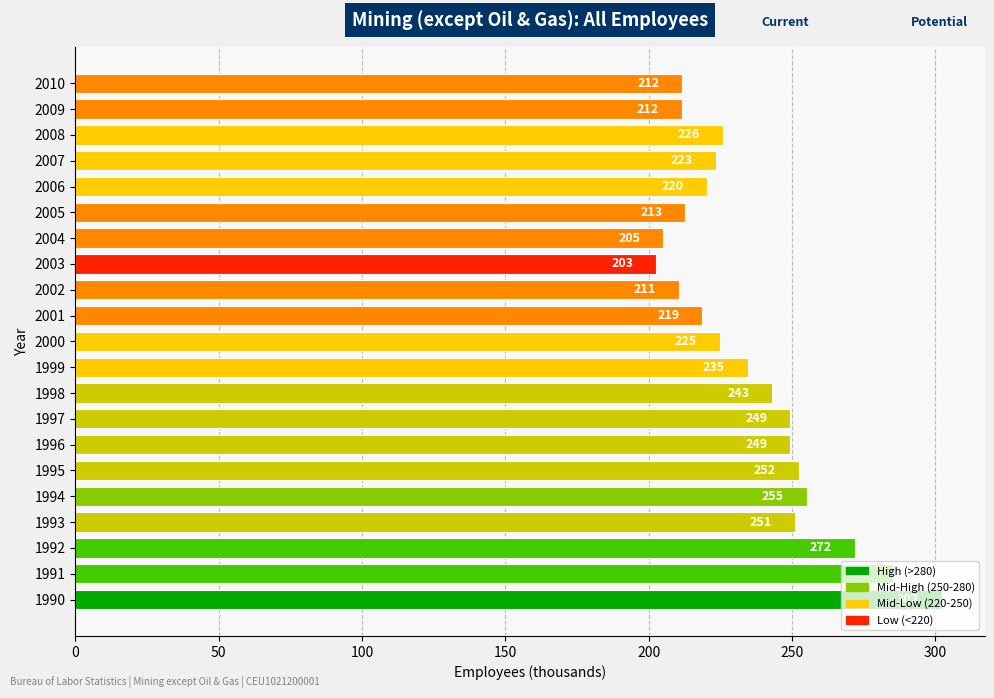

How many data points does each series have?

21